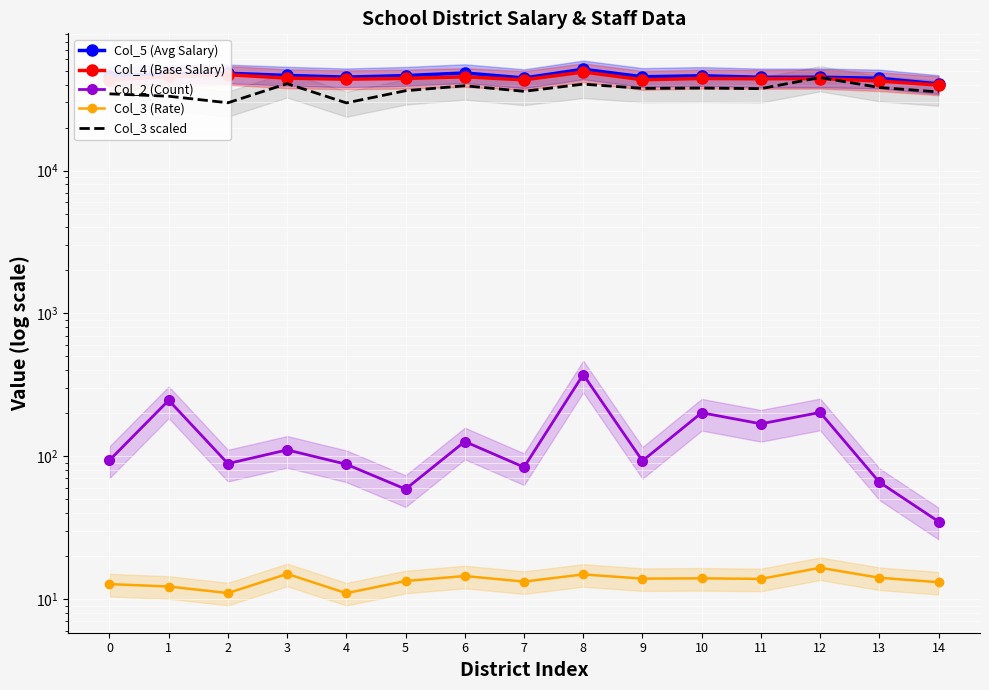

Which series has the largest total across all categories?

Col_5 (Avg Salary)